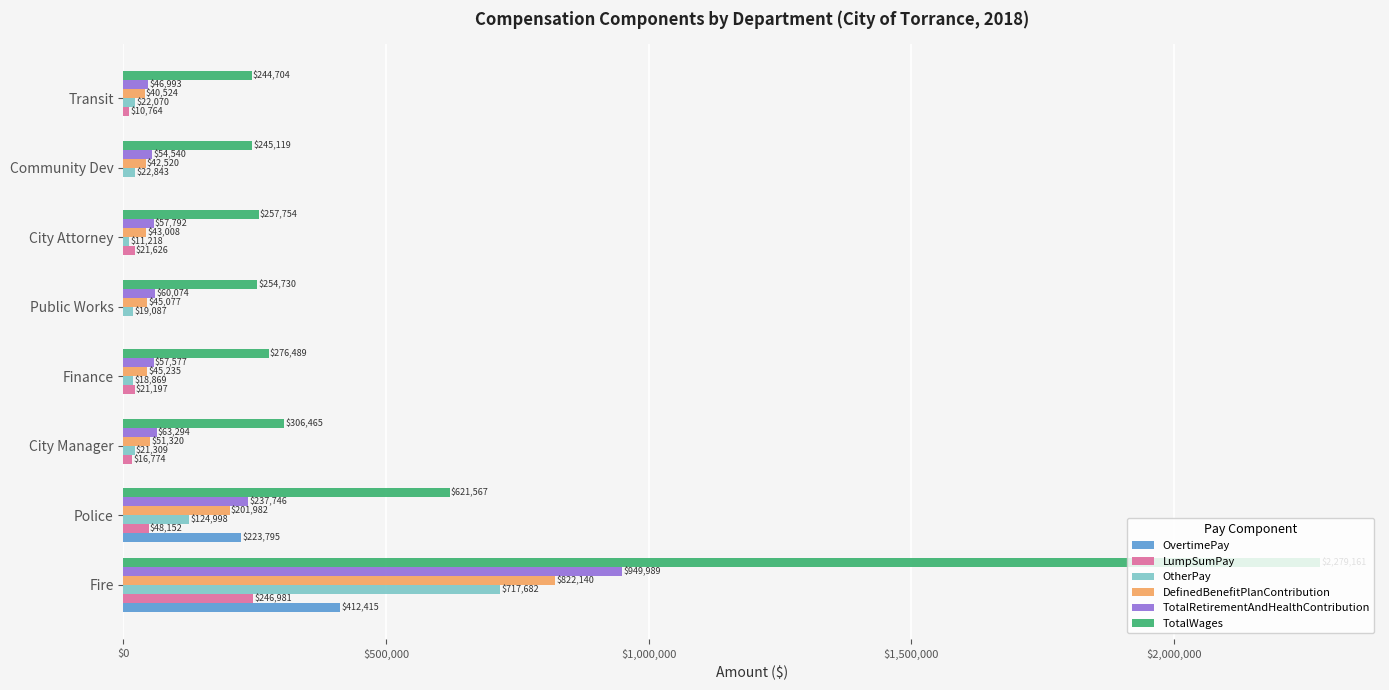

At which label is TotalWages closest to 1261932?

Police